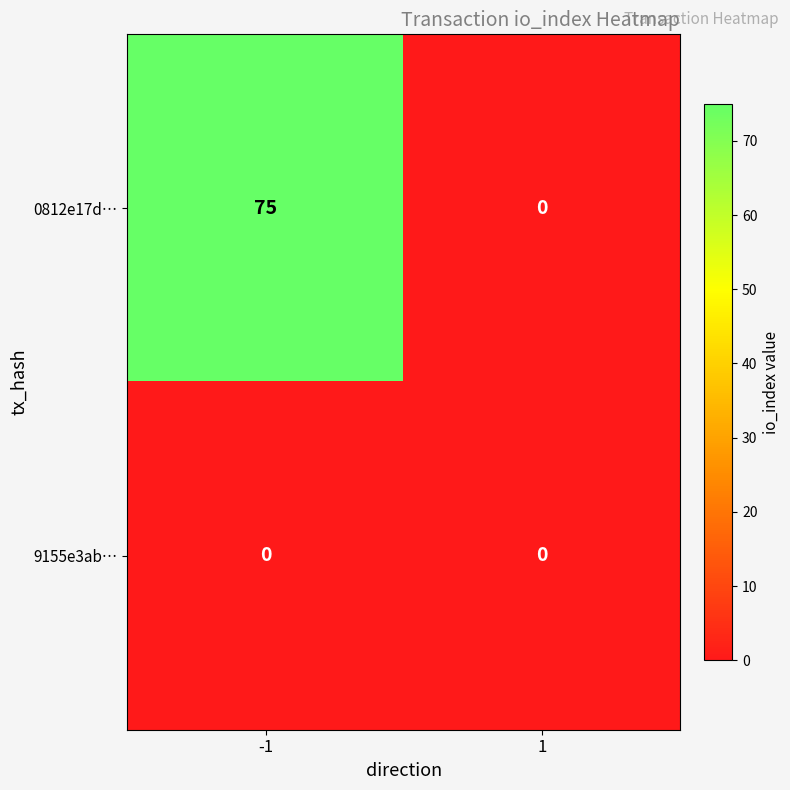

List the series in order of their peak value, lowest first.

9155e3ab…, 0812e17d…